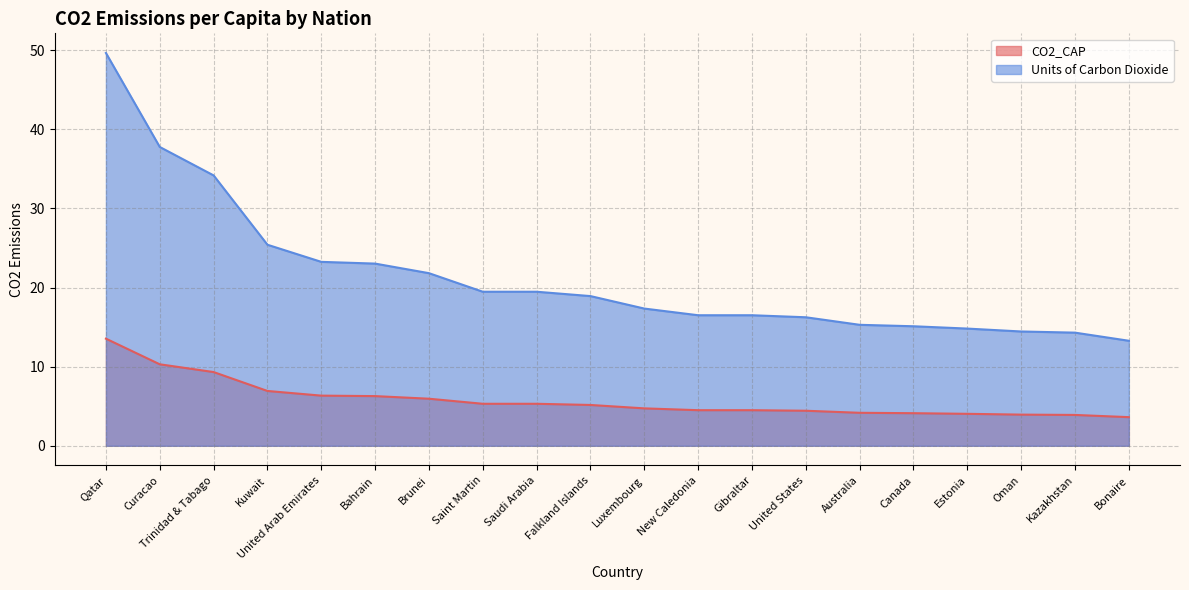

What are all the series names shown in the legend?

CO2_CAP, Units of Carbon Dioxide